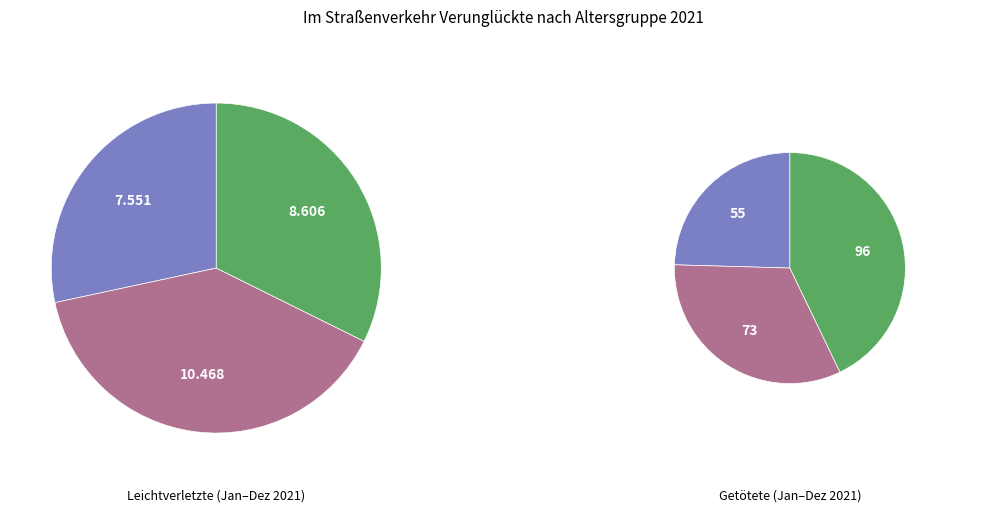

Which category has the smallest portion of the pie?

15-18